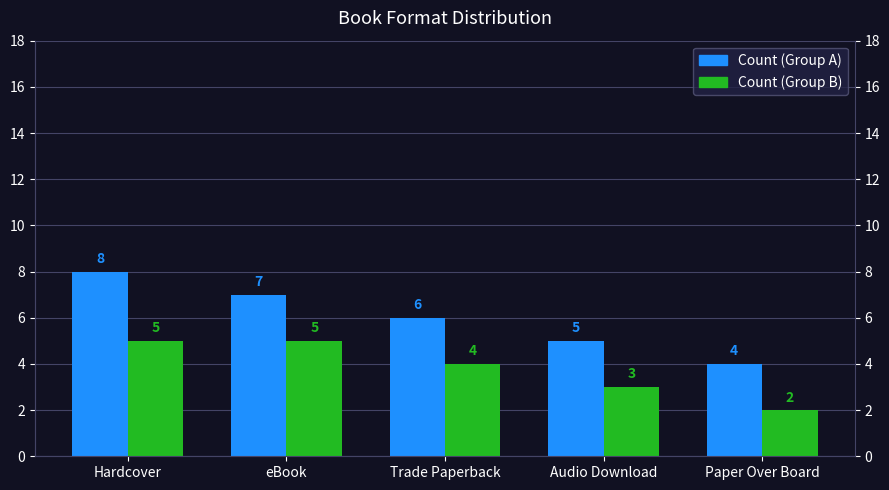

At which category is the sum across all series the highest?

Hardcover